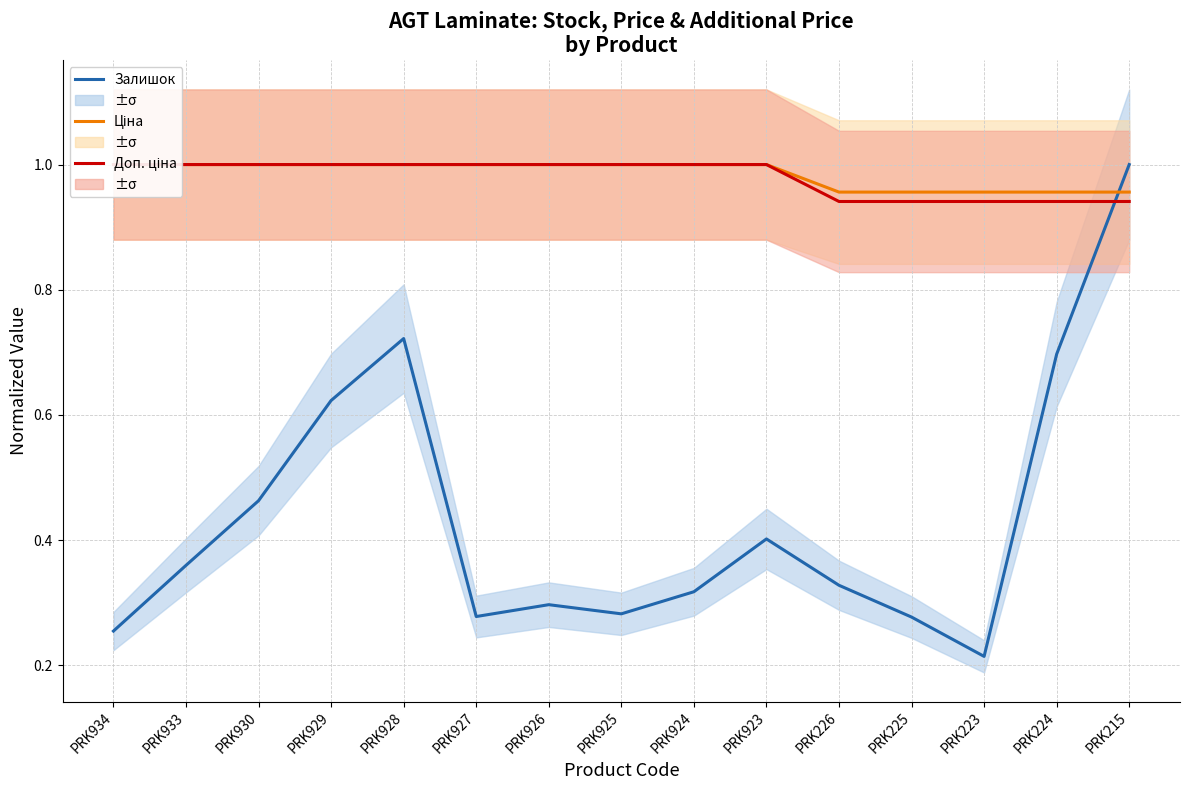

True or false: Залишок has a value of 0.7 at PRK224.

True